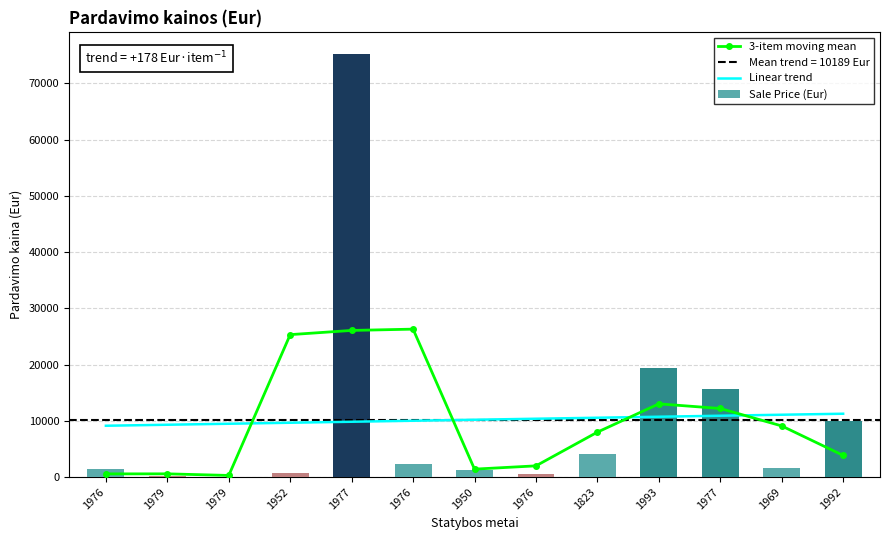

Reading left to right, transcribe all the data shown in this chart.

3-item moving mean: 1976=563.3	1979=573.3	1979=286.7	1952=25316.7	1977=26063.3	1976=26293.3	1950=1409.0	1976=1992.4	1823=7985.4	1993=13012.6	1977=12189.2	1969=9087.4	1992=3851.2
Linear trend: 1976=9121.6	1979=9299.5	1979=9477.5	1952=9655.4	1977=9833.3	1976=10011.2	1950=10189.1	1976=10367.0	1823=10544.9	1993=10722.9	1977=10900.8	1969=11078.7	1992=11256.6
Sale Price (Eur): 1976=1500.0	1979=190.0	1979=30.0	1952=640.0	1977=75280.0	1976=2270.0	1950=1330.0	1976=627.0	1823=4020.1	1993=19309.0	1977=15708.7	1969=1550.0	1992=10003.6